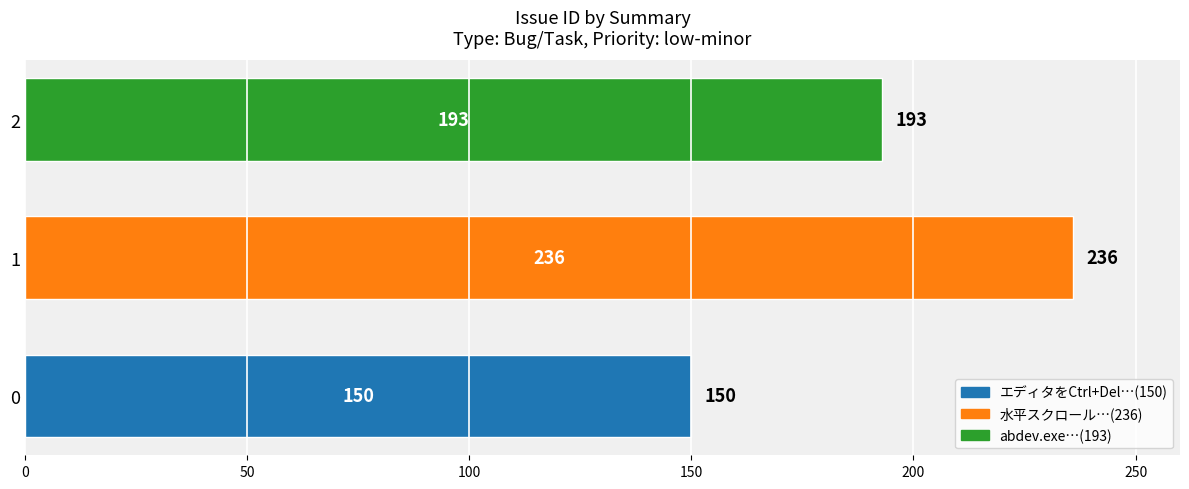

Reading bottom to top, extract all data points from this chart.

150	236	193